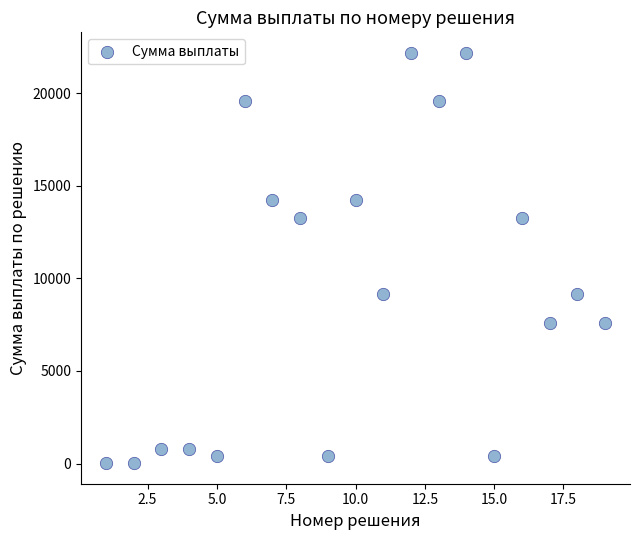

What is the range of Y values (max minus min)?

22142.5